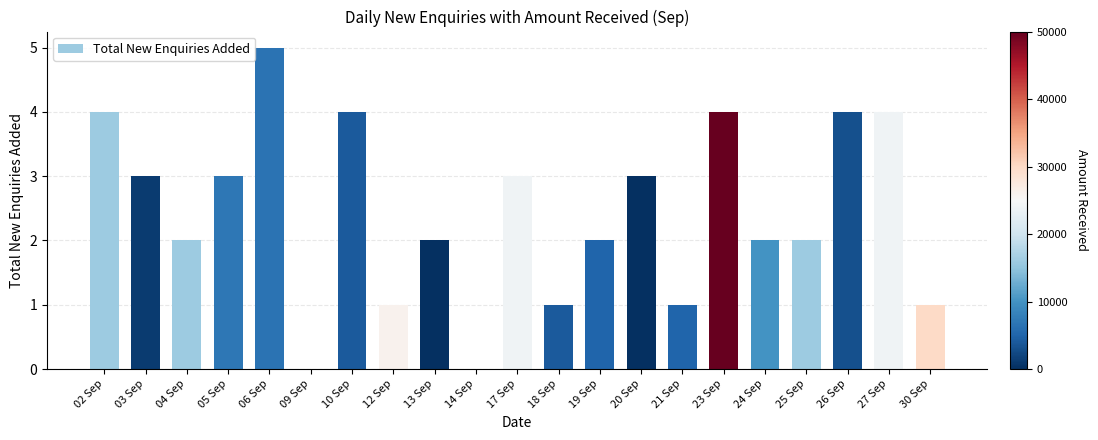

Are the bars grouped side by side (vs. stacked)?

No